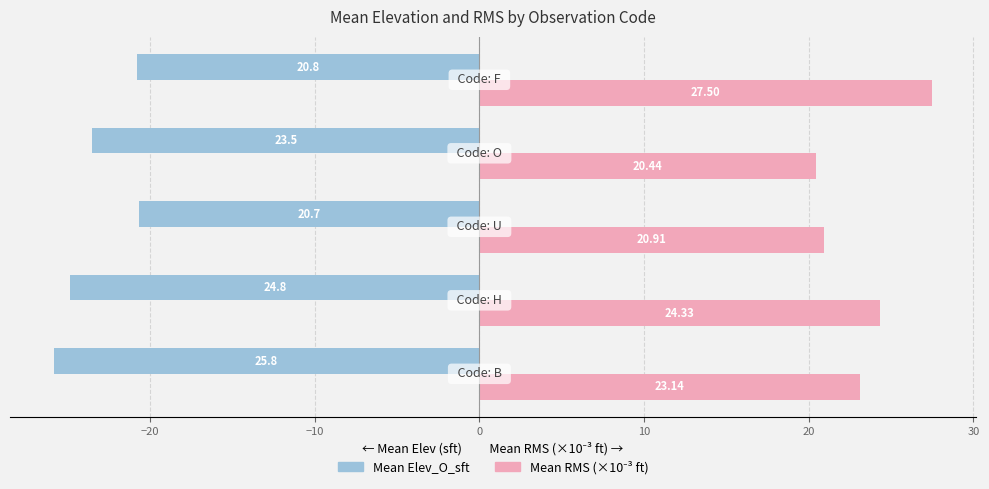

What is the average value of the Mean Elev_O_sft series?

-23.1